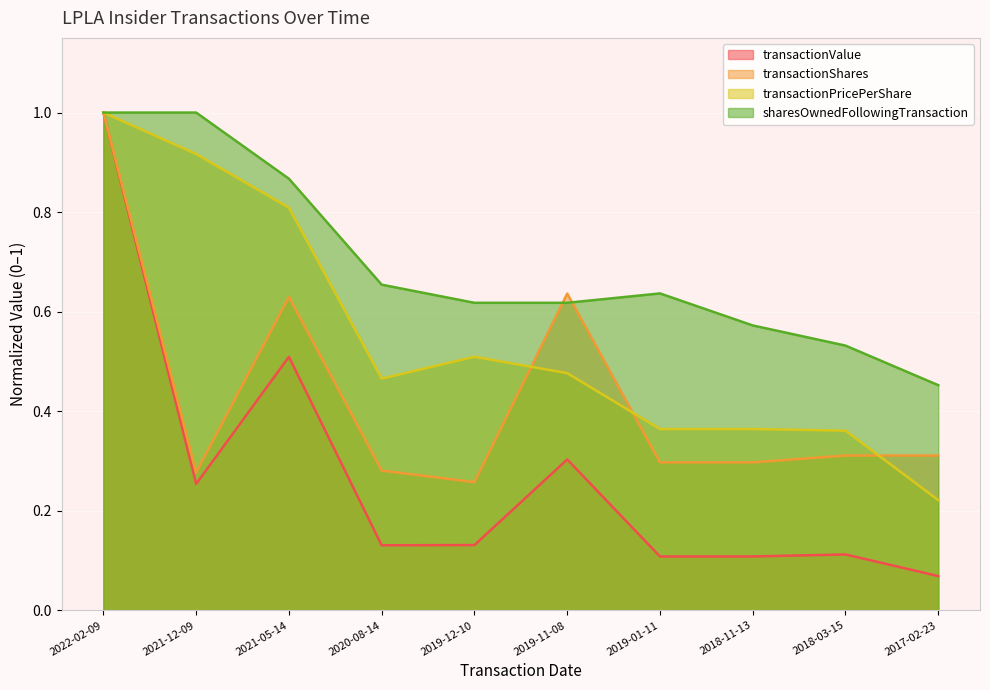

Reading left to right, transcribe all the data shown in this chart.

transactionValue: 2022-02-09=1.0	2021-12-09=0.3	2021-05-14=0.5	2020-08-14=0.1	2019-12-10=0.1	2019-11-08=0.3	2019-01-11=0.1	2018-11-13=0.1	2018-03-15=0.1	2017-02-23=0.1
transactionShares: 2022-02-09=1.0	2021-12-09=0.3	2021-05-14=0.6	2020-08-14=0.3	2019-12-10=0.3	2019-11-08=0.6	2019-01-11=0.3	2018-11-13=0.3	2018-03-15=0.3	2017-02-23=0.3
transactionPricePerShare: 2022-02-09=1.0	2021-12-09=0.9	2021-05-14=0.8	2020-08-14=0.5	2019-12-10=0.5	2019-11-08=0.5	2019-01-11=0.4	2018-11-13=0.4	2018-03-15=0.4	2017-02-23=0.2
sharesOwnedFollowingTransaction: 2022-02-09=1.0	2021-12-09=1.0	2021-05-14=0.9	2020-08-14=0.7	2019-12-10=0.6	2019-11-08=0.6	2019-01-11=0.6	2018-11-13=0.6	2018-03-15=0.5	2017-02-23=0.5